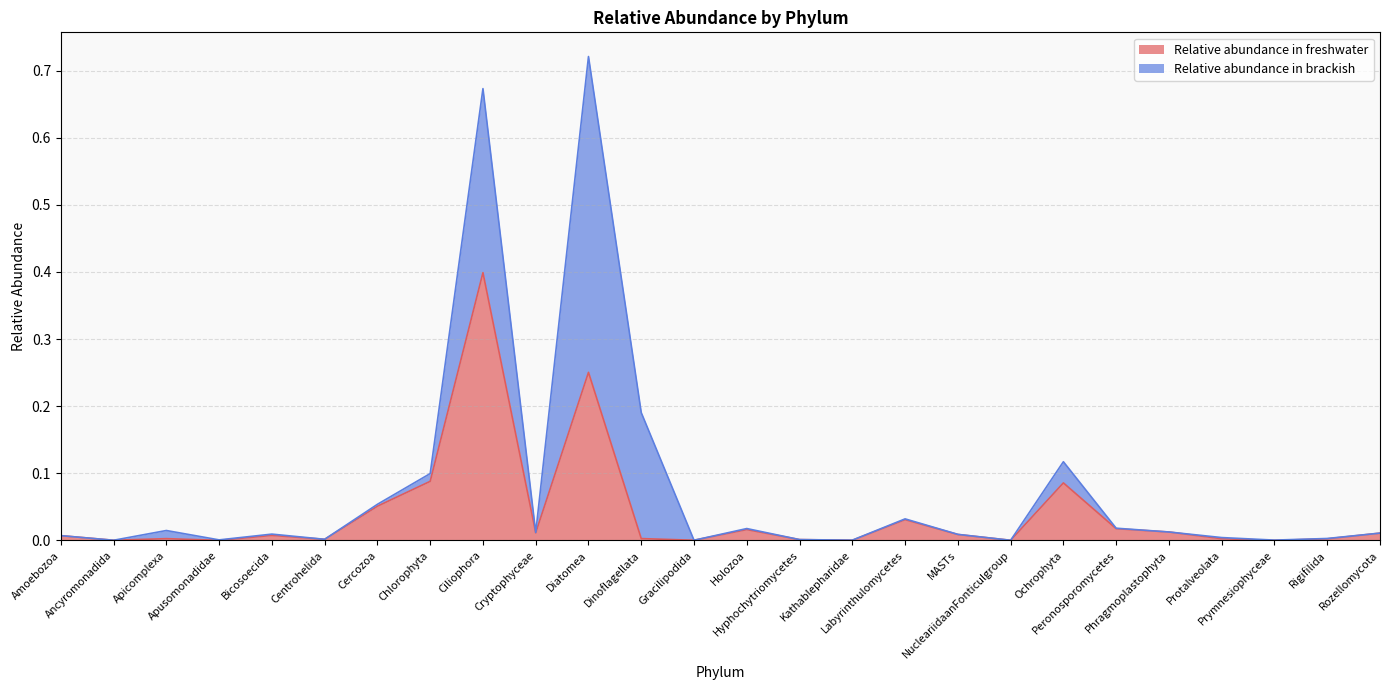

What is the change in value from Chlorophyta to Prymnesiophyceae?

-0.1